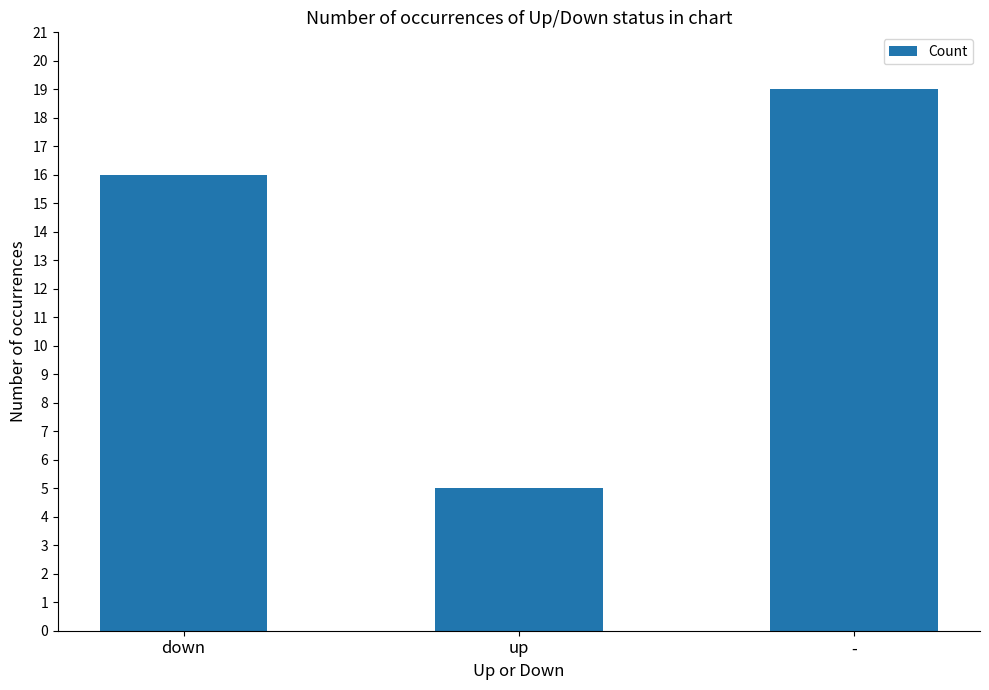

How many categories are shown in the chart?

3